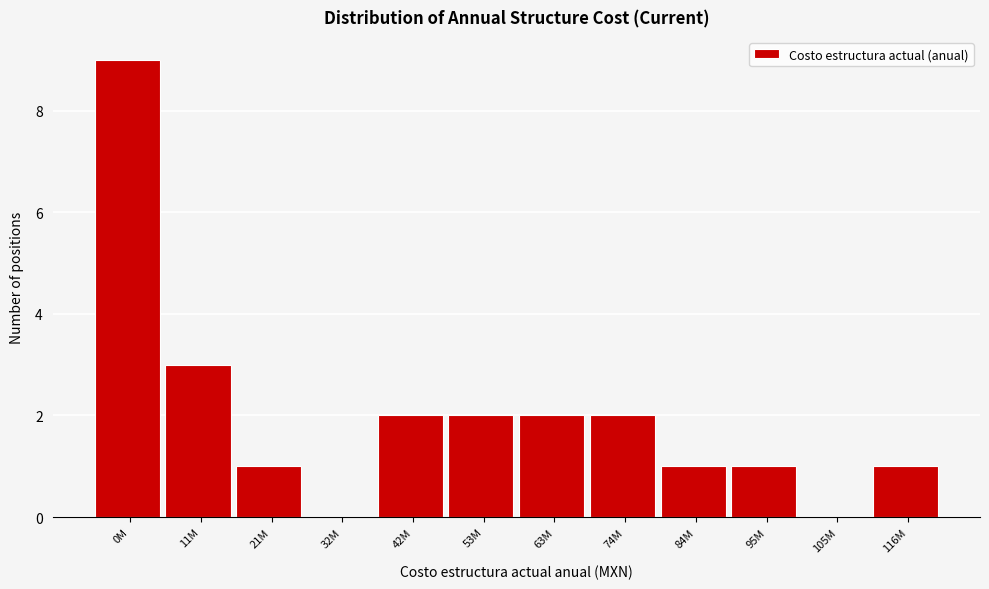

Reading right to left, what are all the values shown in this chart?

116M=1	105M=0	95M=1	84M=1	74M=2	63M=2	53M=2	42M=2	32M=0	21M=1	11M=3	0M=9